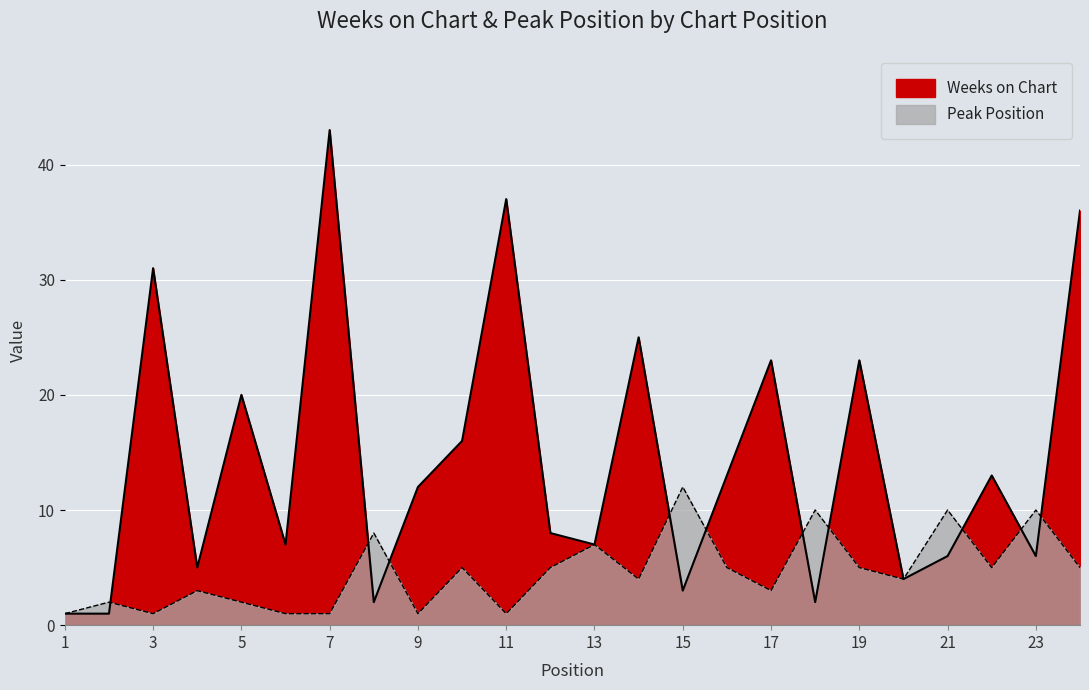

What value does the Weeks on Chart series have at 7?

43